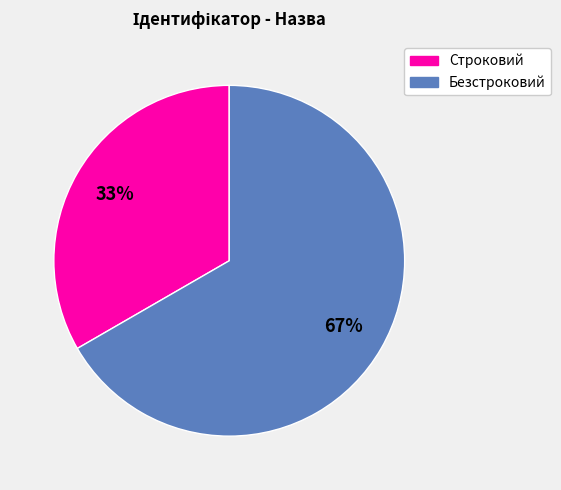

Combined, do Безстроковий and Строковий account for over 50%?

Yes